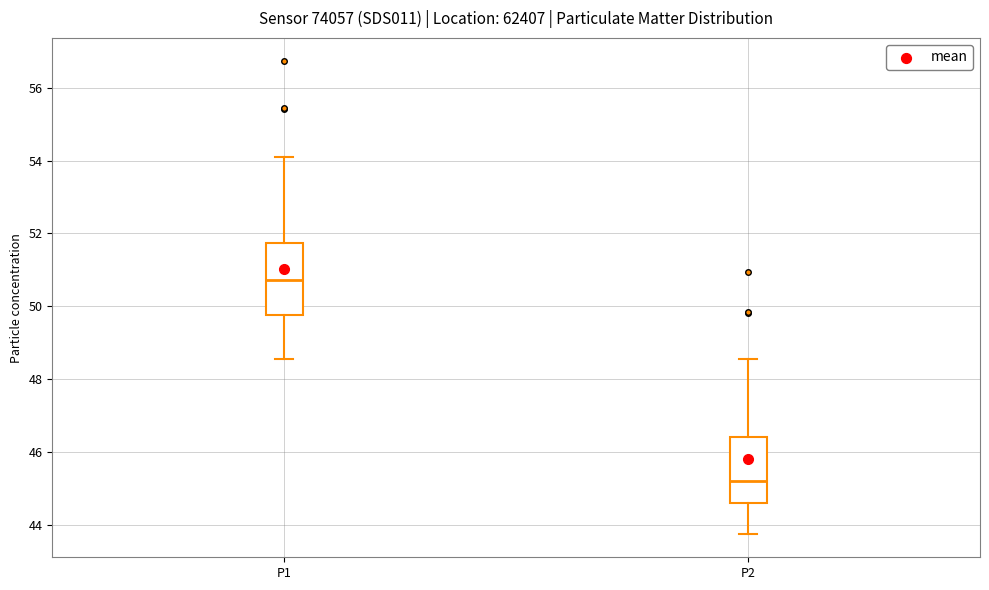

Reading left to right, transcribe this box plot: for each box, give where its median line is, the range the box spans, and where its two whiskers end, as read against the y-axis. The values are not printed on the chart, so give them approximately, as read against the axis.

P1: median 50.8, box 49.8 to 51.8, whiskers 48.6 to 54.2
P2: median 45.2, box 44.6 to 46.4, whiskers 43.8 to 48.6